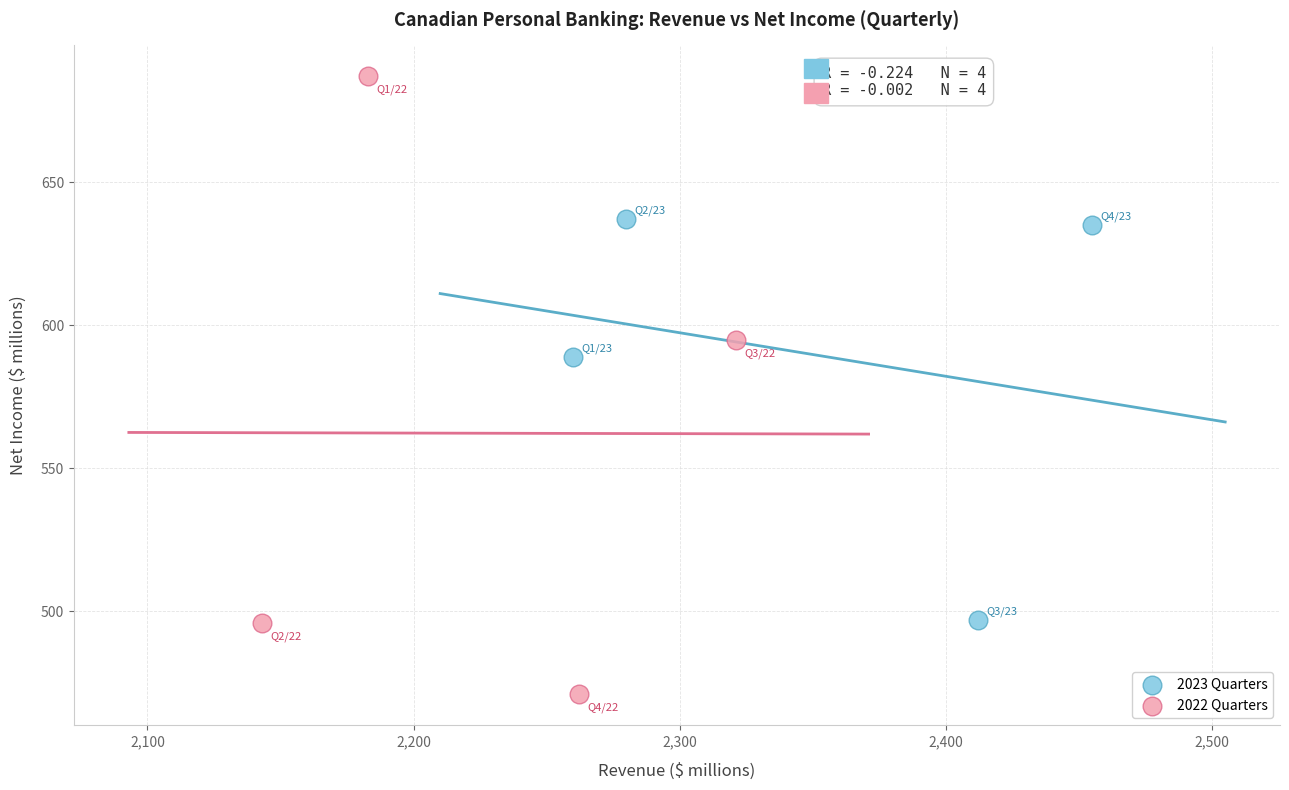

Which series contains the lowest Y value?

2022 Quarters